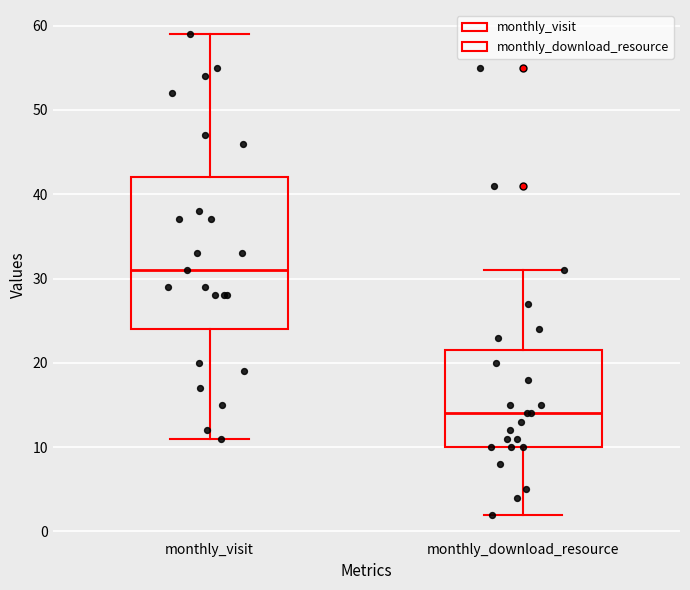

Which box is the tallest, from its lower edge to its upper edge?

monthly_visit